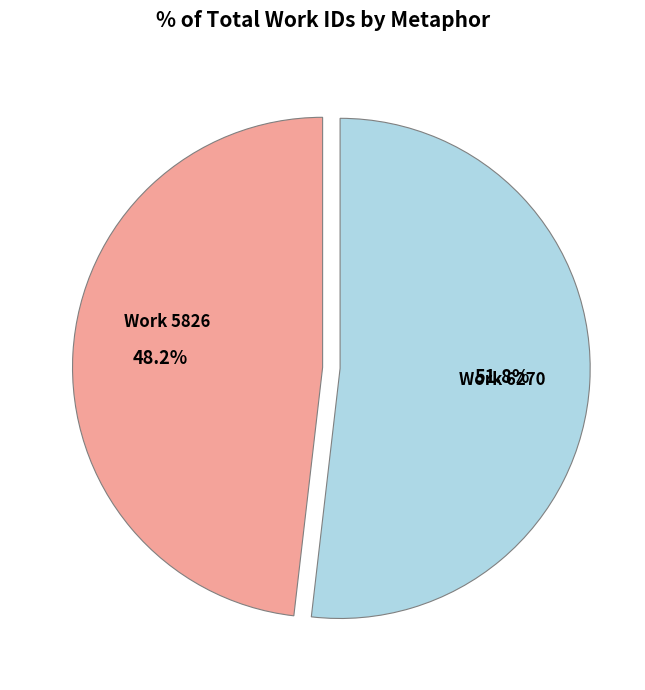

How many slices are in this pie chart?

2